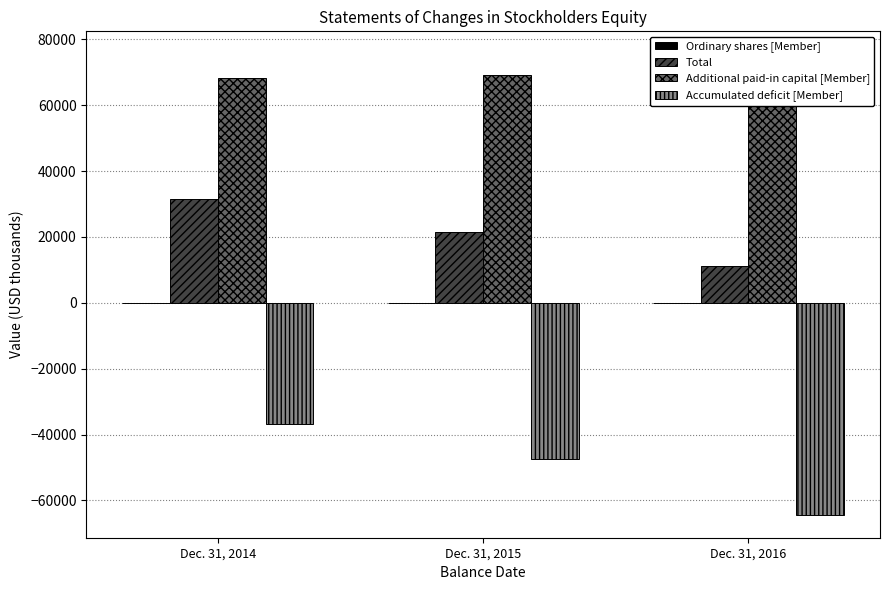

What is the minimum value shown in the chart?

-64320